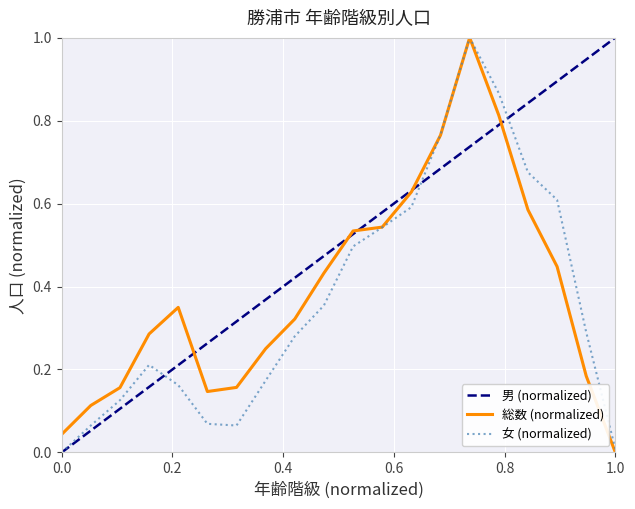

After their last crossing, which series has the higher values: 総数 or 女?

女